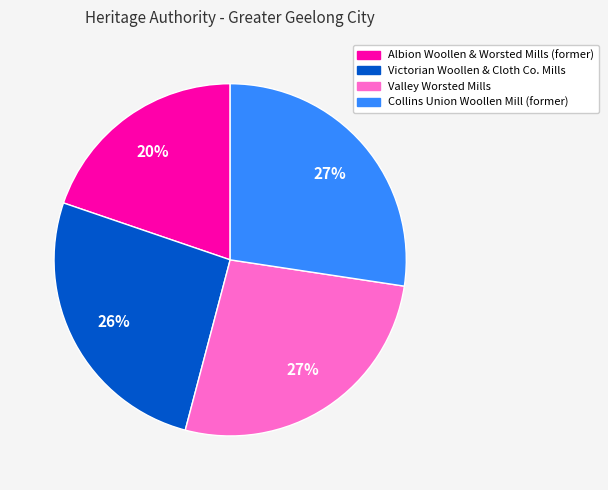

To the nearest percent, what is the average slice percentage?

25%